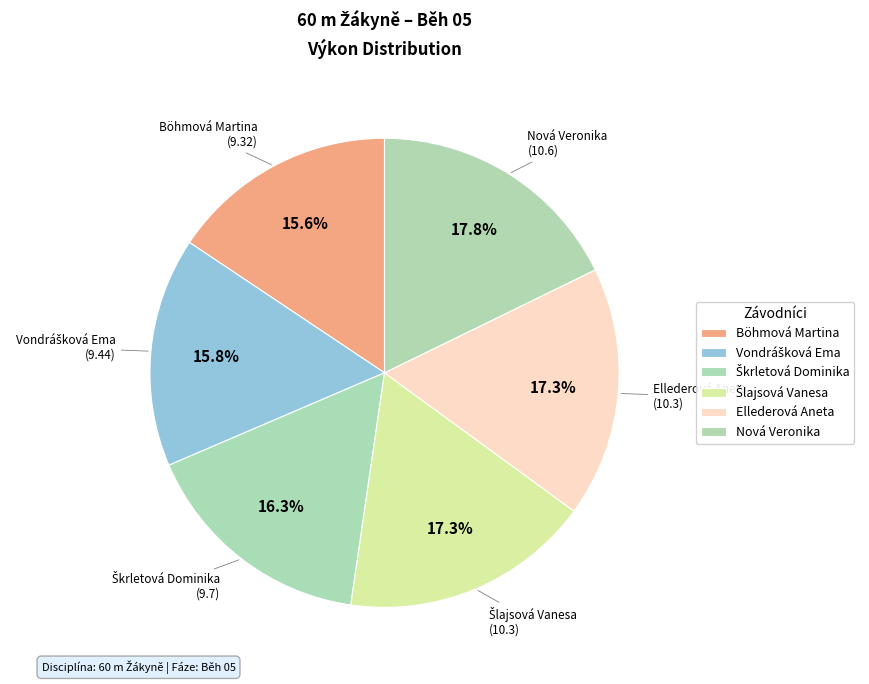

How many segments does this pie chart have?

6